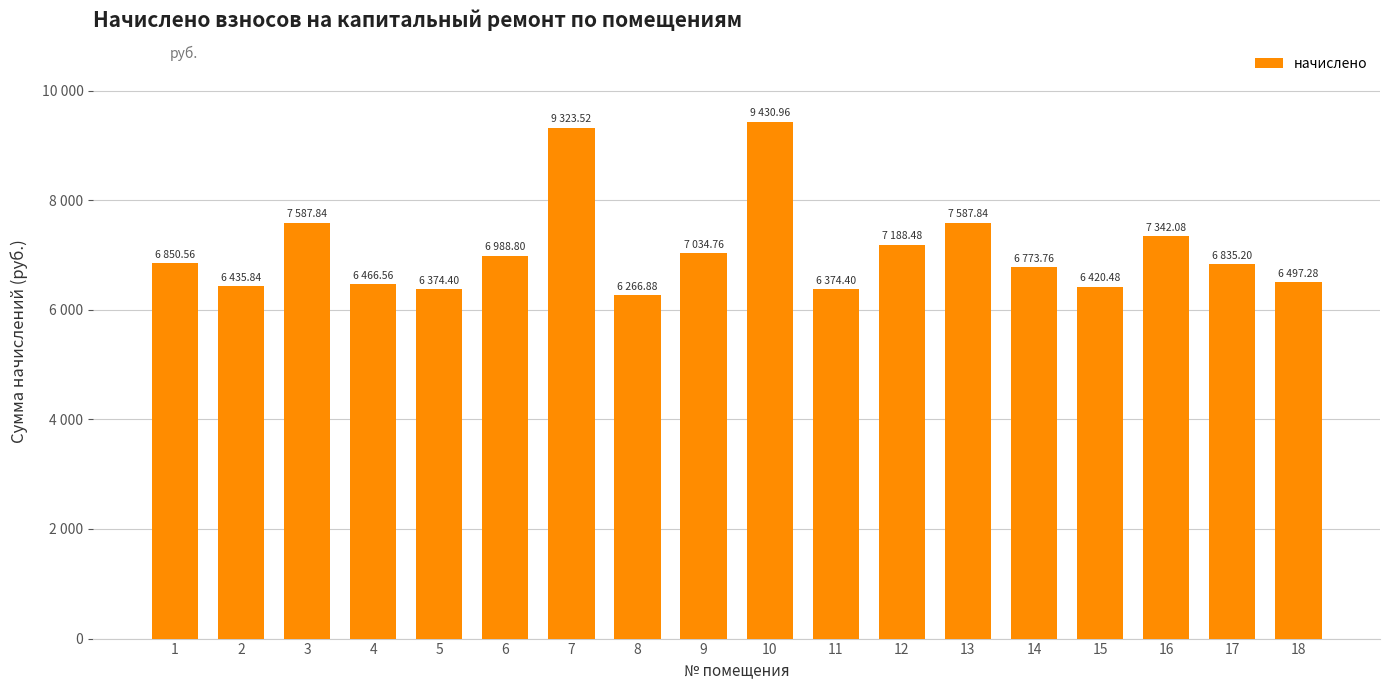

Does the chart contain any negative values?

No